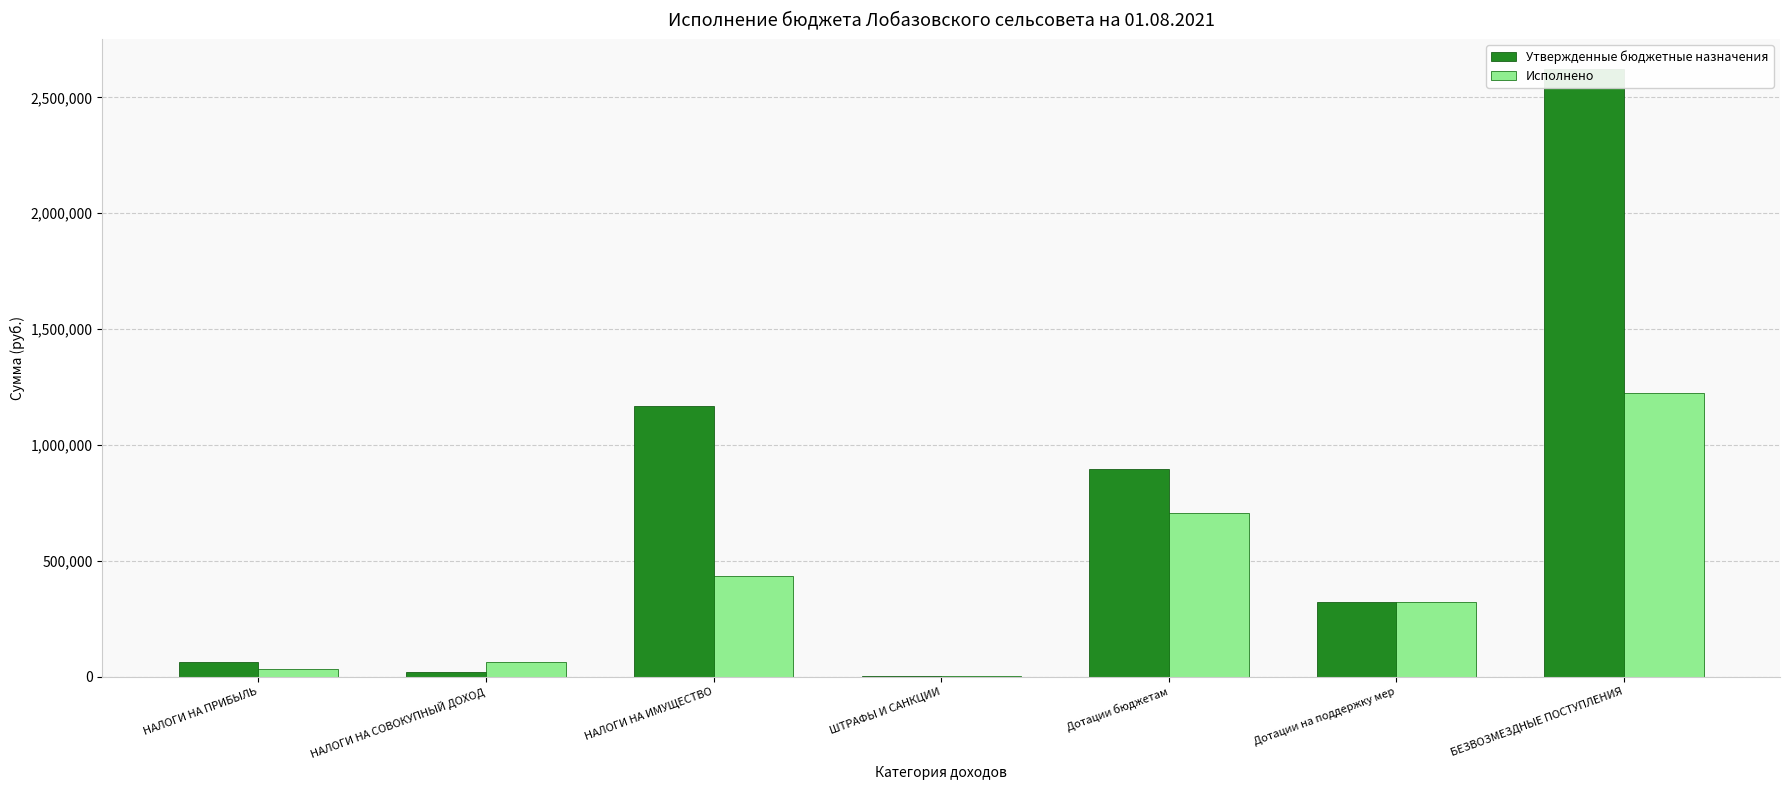

How many series are shown in this chart?

2